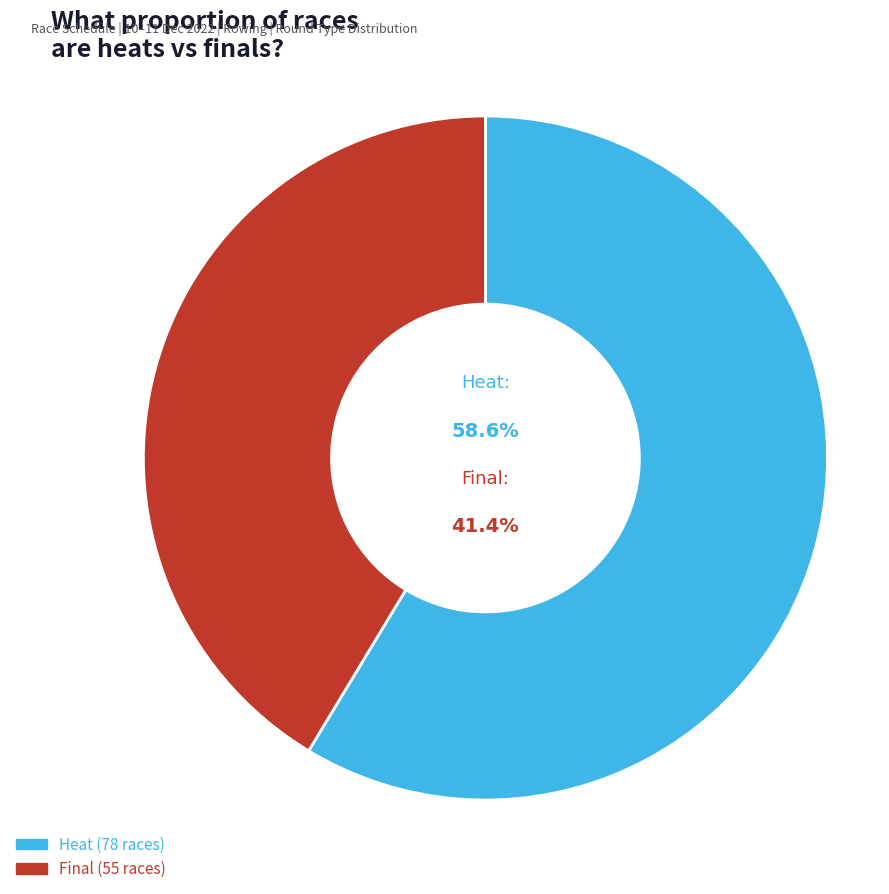

To the nearest percent, what is the average slice percentage?

50%